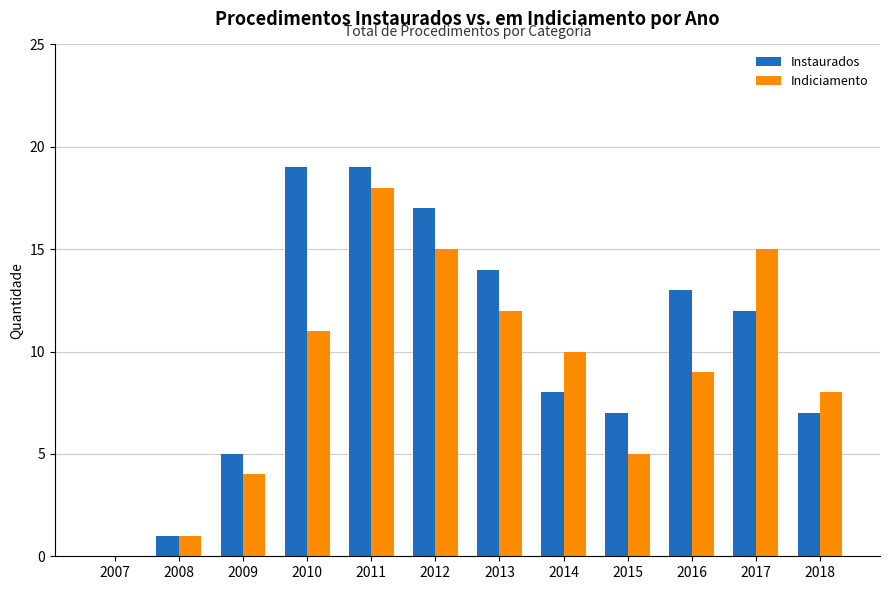

What is the sum of the Instaurados values at 2016 and 2015?

20